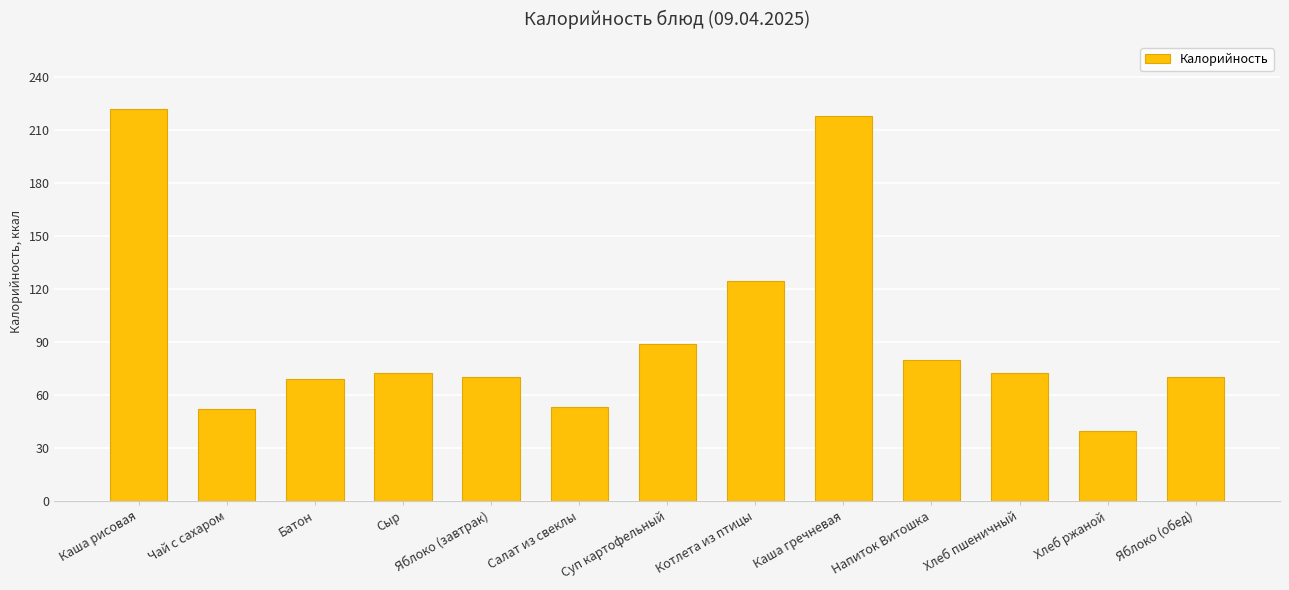

Reading left to right, transcribe all the data shown in this chart.

Каша рисовая=222.0	Чай с сахаром=52.0	Батон=69.0	Сыр=72.6	Яблоко (завтрак)=70.5	Салат из свеклы=53.4	Суп картофельный=89.0	Котлета из птицы=124.5	Каша гречневая=218.2	Напиток Витошка=80.0	Хлеб пшеничный=72.6	Хлеб ржаной=39.6	Яблоко (обед)=70.5